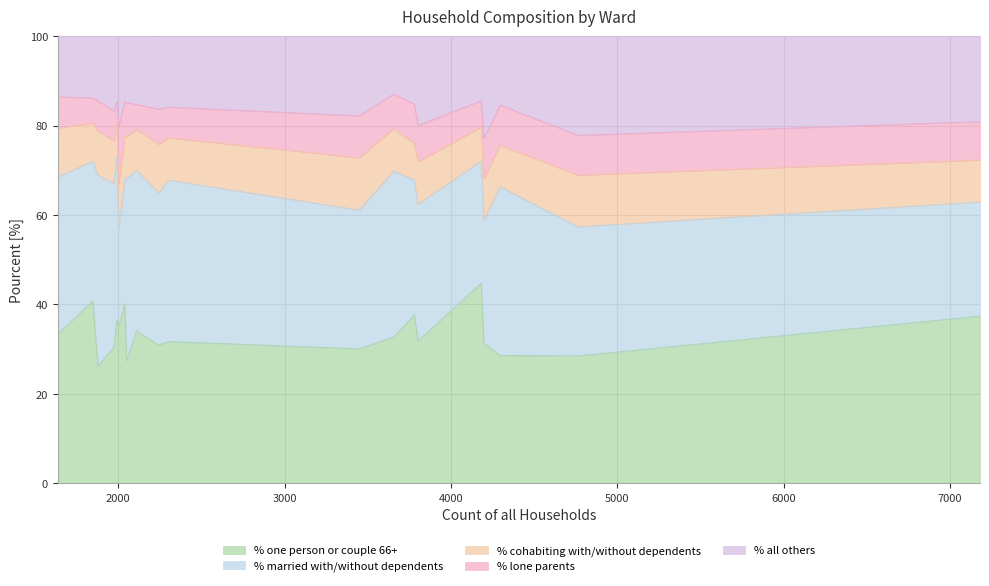

At how many categories does at least one series exceed 25?

20